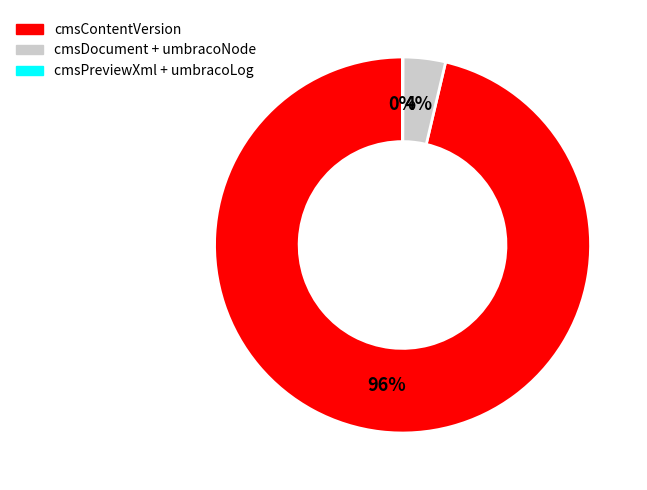

Which has a higher value, cmsDocument + umbracoNode or cmsContentVersion?

cmsContentVersion